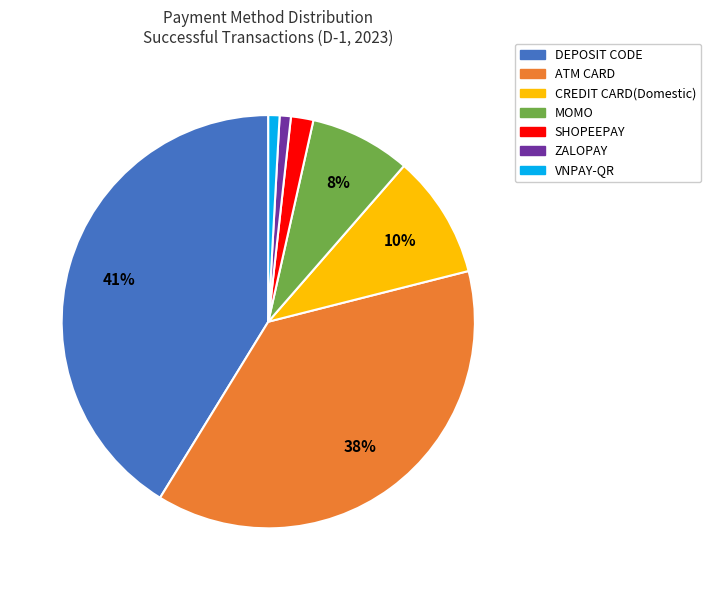

To the nearest percent, what percentage of the pie is CREDIT CARD(Domestic)?

10%